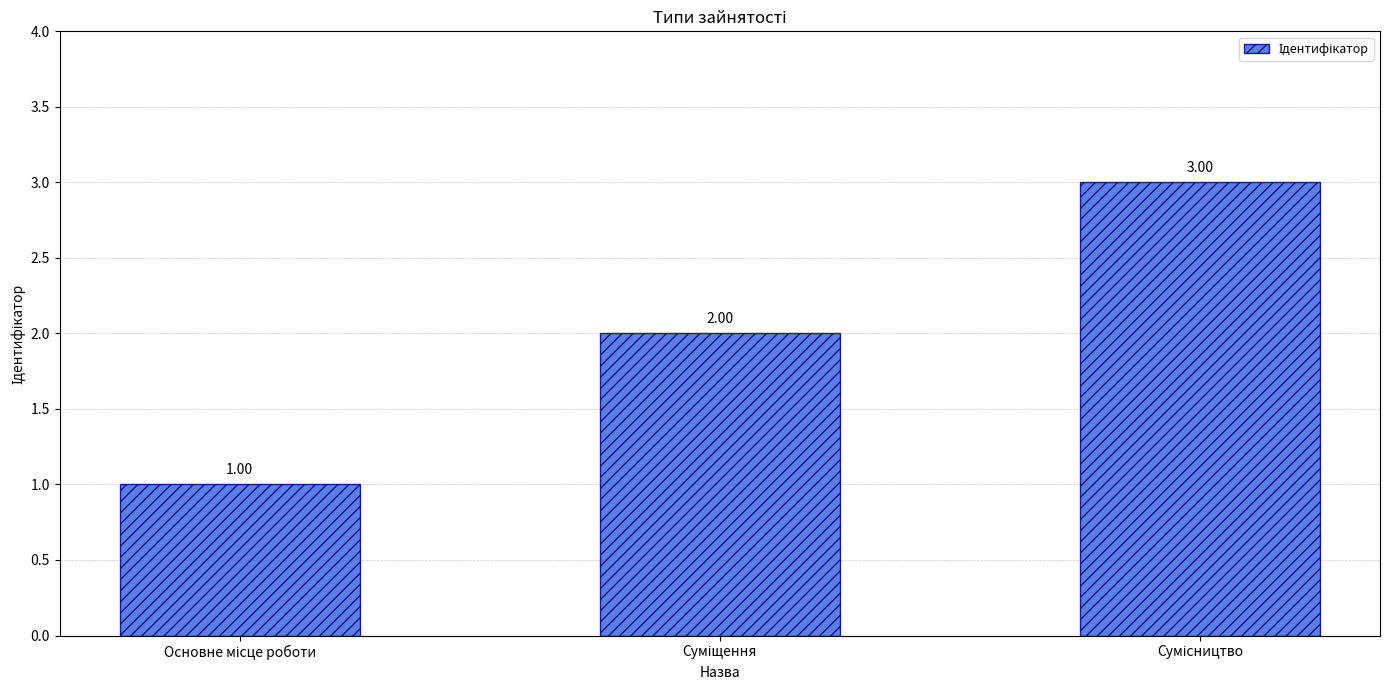

What is the sum of all values?

6